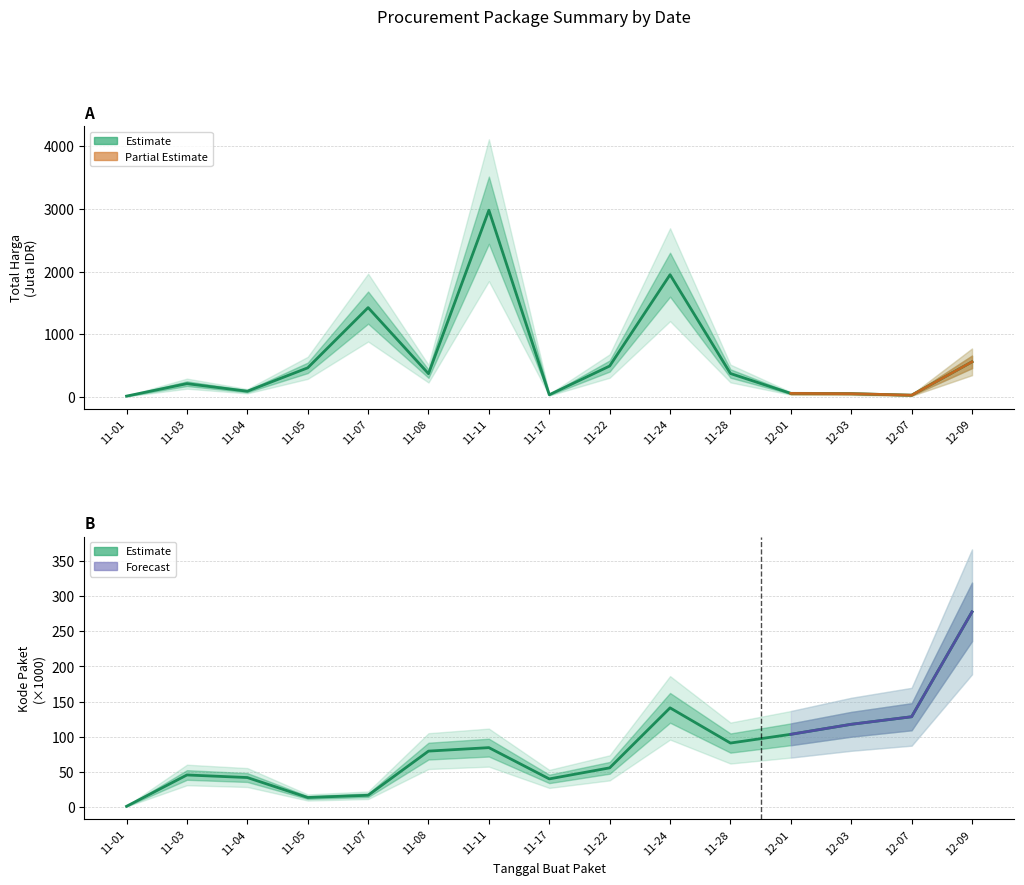

Which series has the largest range (max minus min)?

Total Harga (Juta IDR)